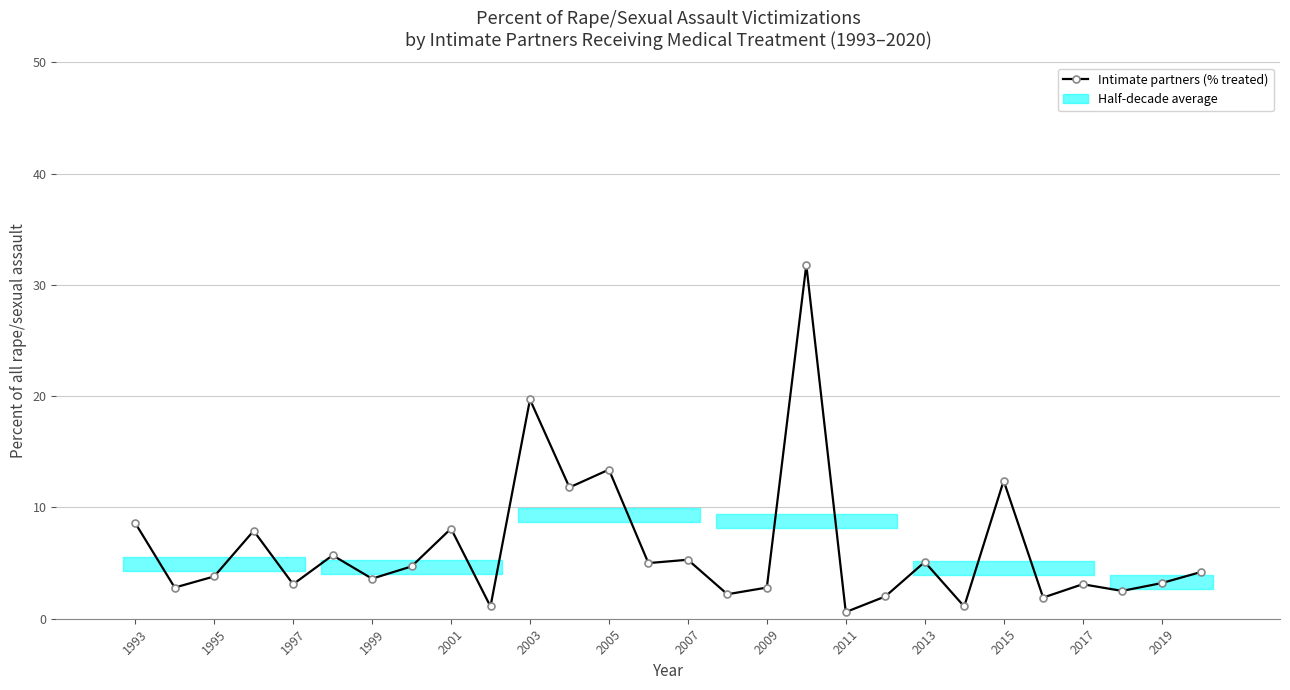

What is the value of the 9th point from the left?

8.1